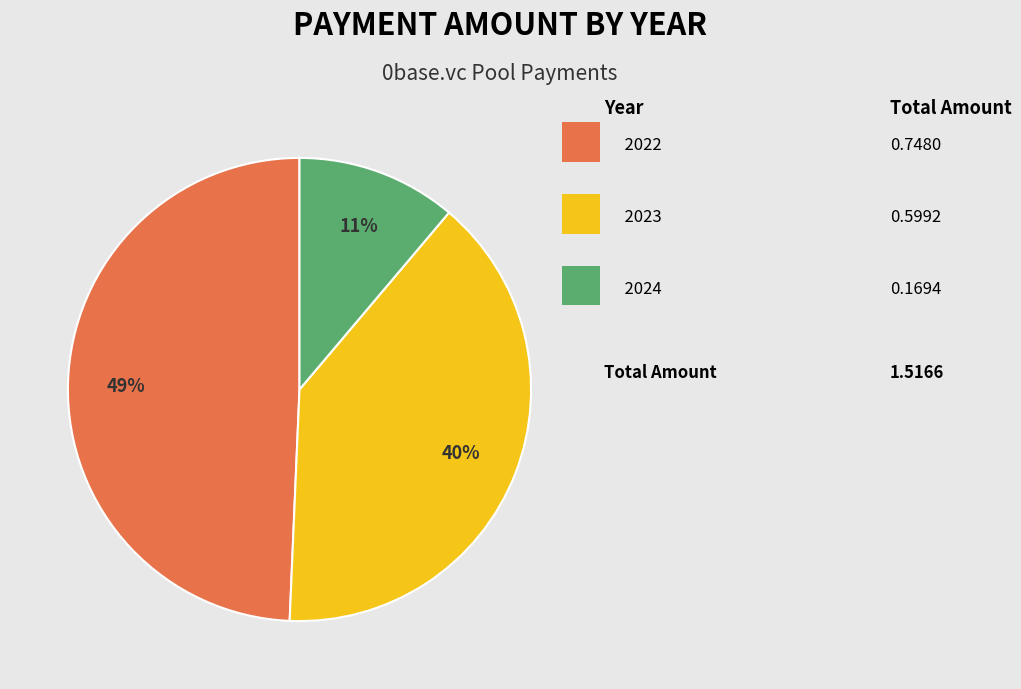

To the nearest percent, what is the difference between the largest and smallest slice percentages?

38%